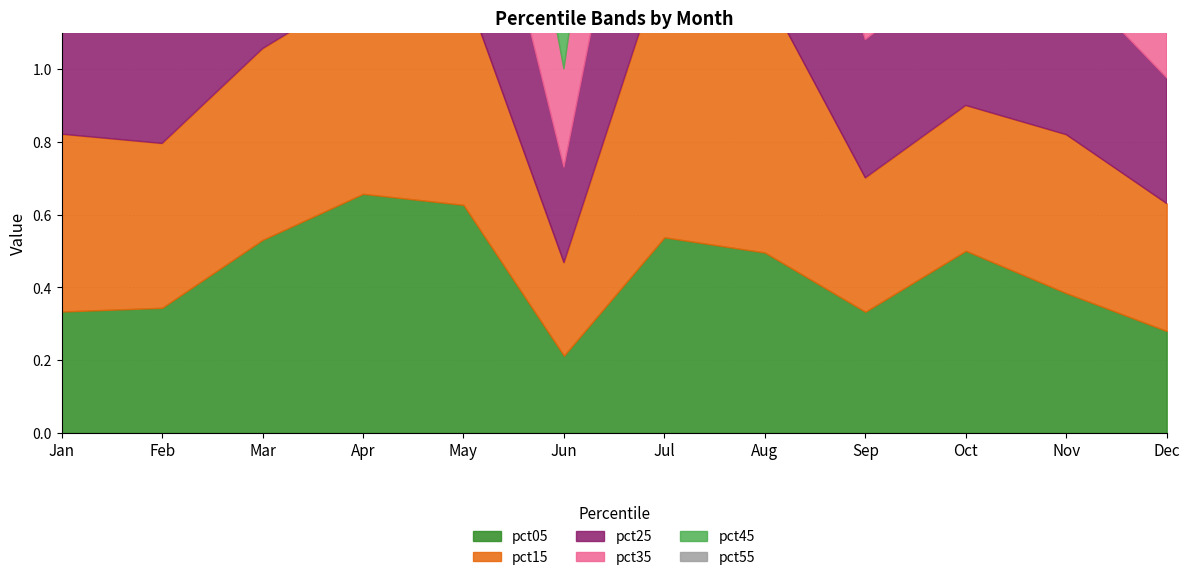

What are all the series names shown in the legend?

pct05, pct15, pct25, pct35, pct45, pct55